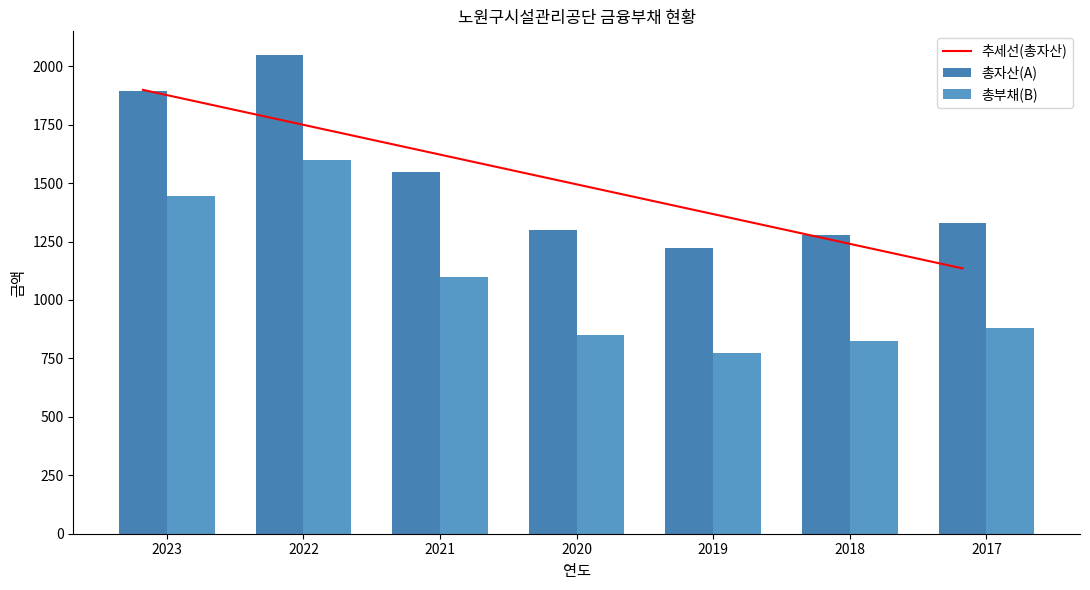

List the labels in order of 총자산(A) value, smallest first.

2019, 2018, 2020, 2017, 2021, 2023, 2022